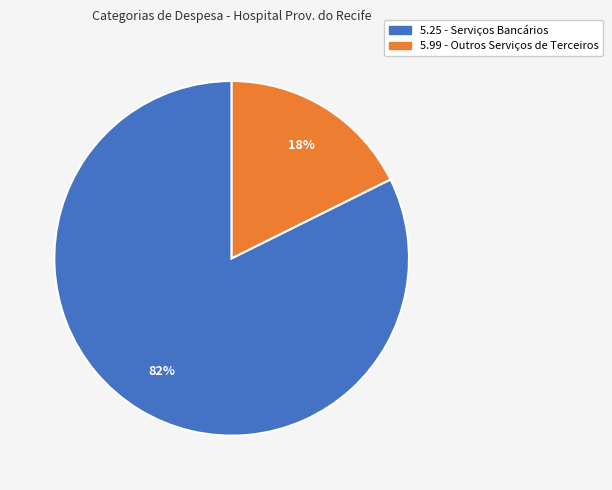

How many slices are in this pie chart?

2